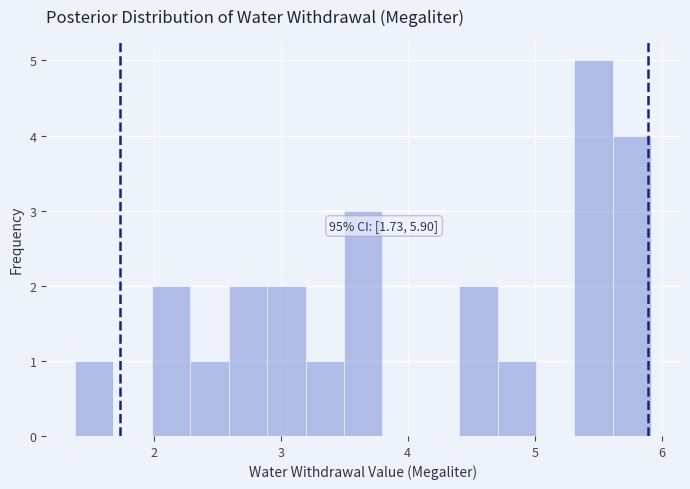

Around what value on the x-axis is the tallest bar? Give the approximate position of its centre, as read against the axis.

5.5